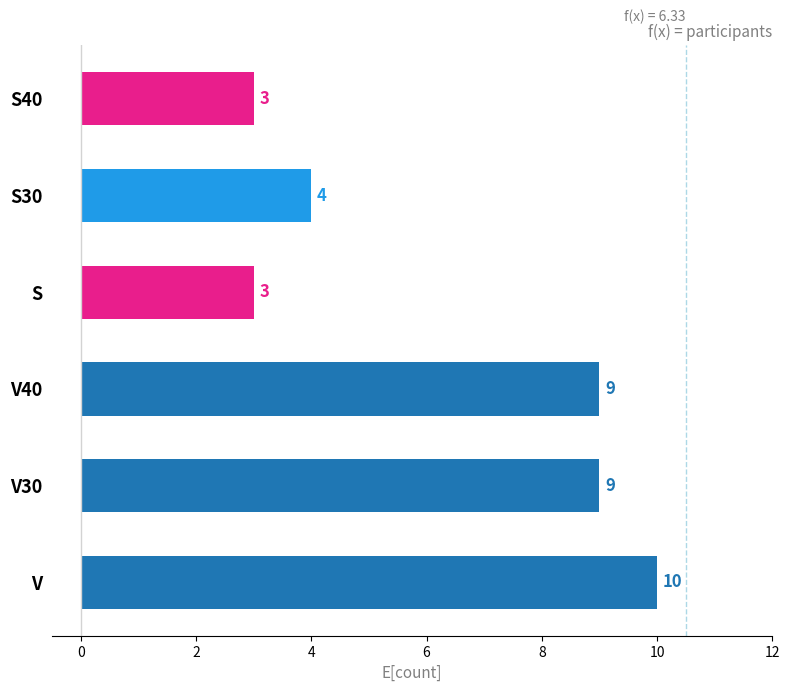

Does the chart contain stacked bars?

No